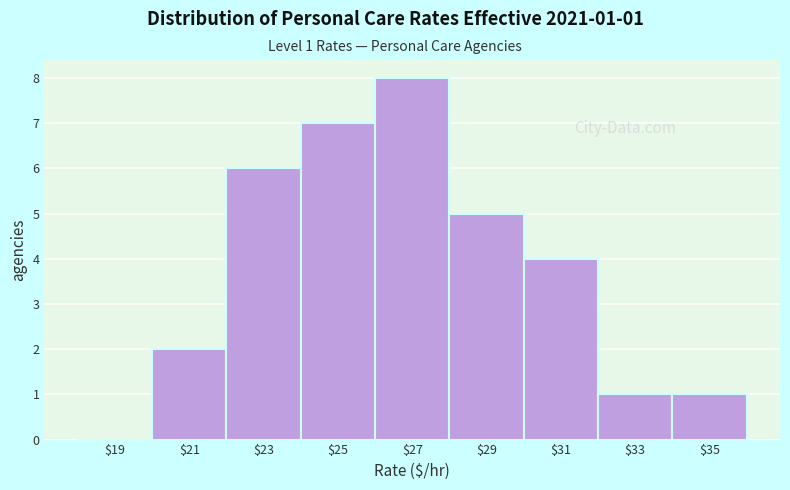

Which range on the x-axis has the tallest bar?

26 to 28